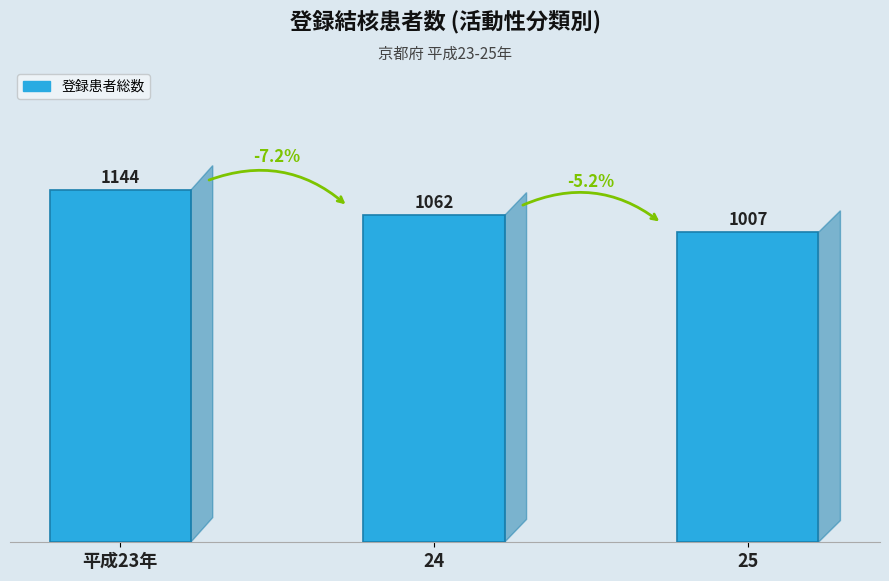

The chart shows a value of 1144 at 平成23年. True or false?

True